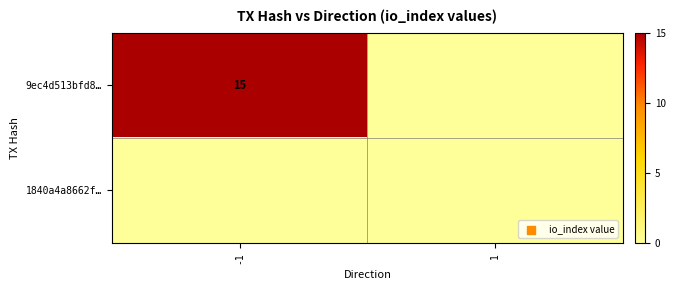

True or false: 9ec4d513bfd8… has a value of 26 at -1.

False